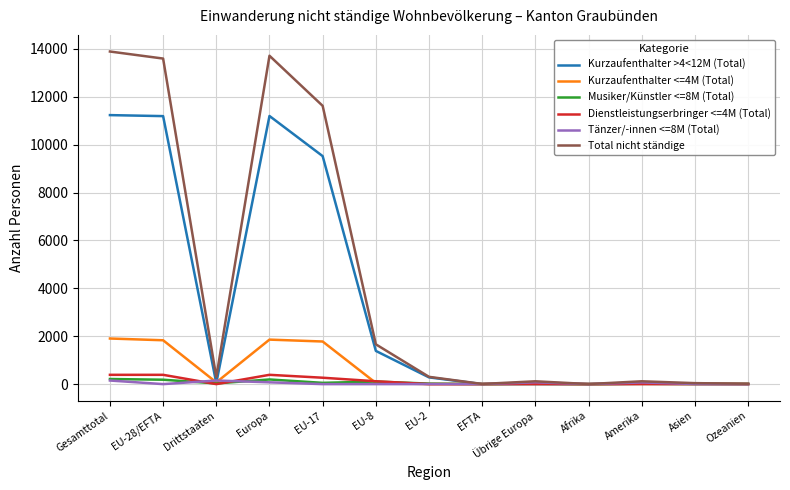

The value of Kurzaufenthalter <=4M (Total) at Gesamttotal is 780. True or false?

False